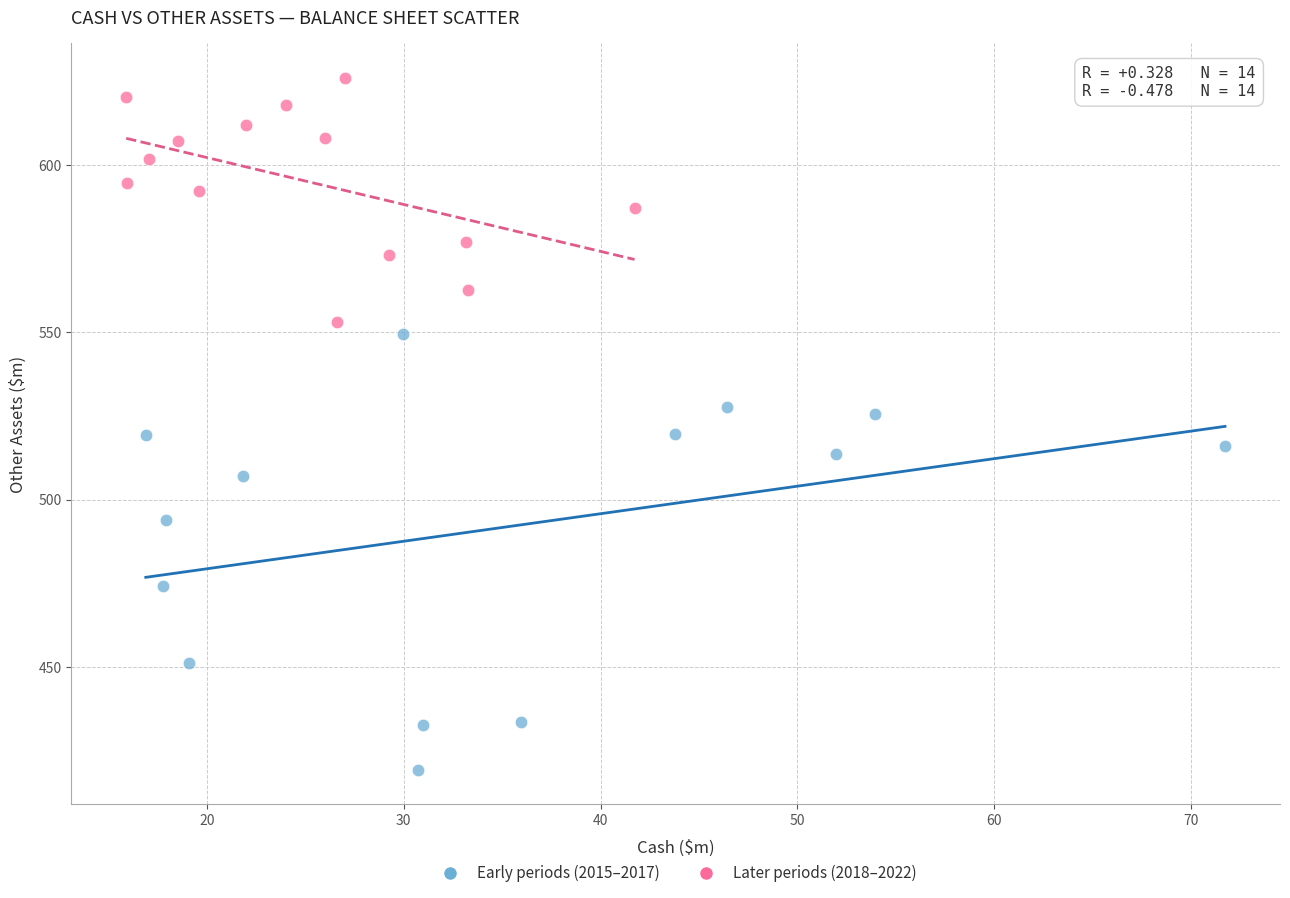

Which series contains the highest Y value?

Later periods (2018–2022)